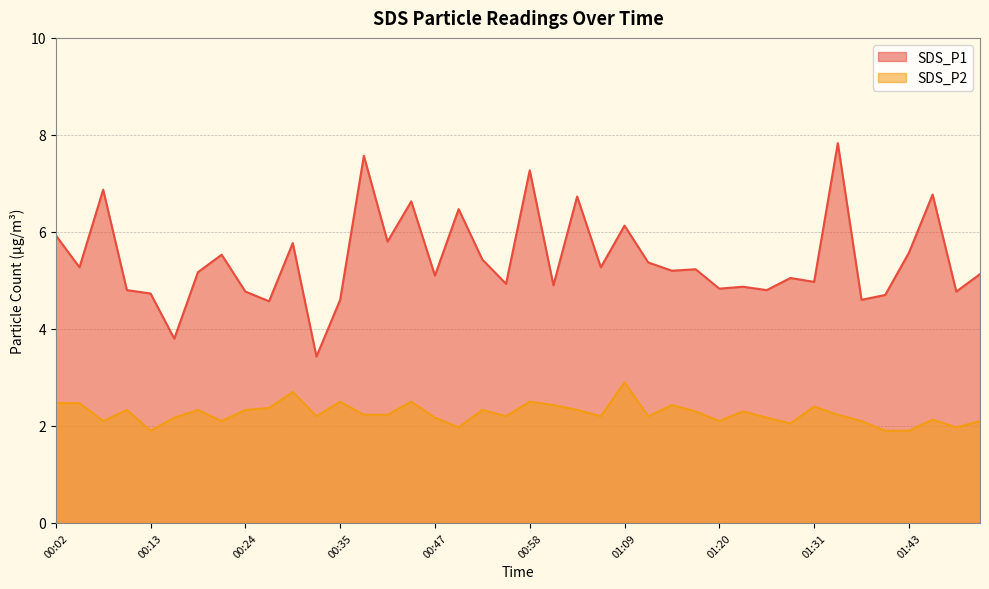

Which series has the widest spread of values?

SDS_P1